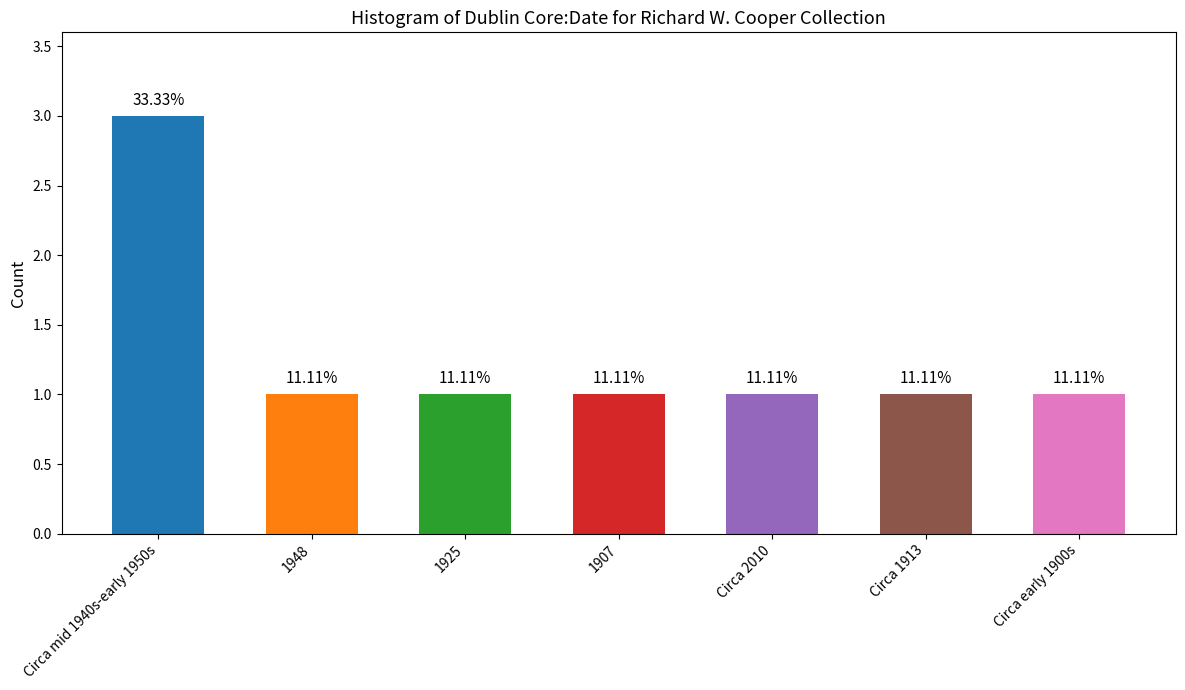

How many bars are there in total?

7